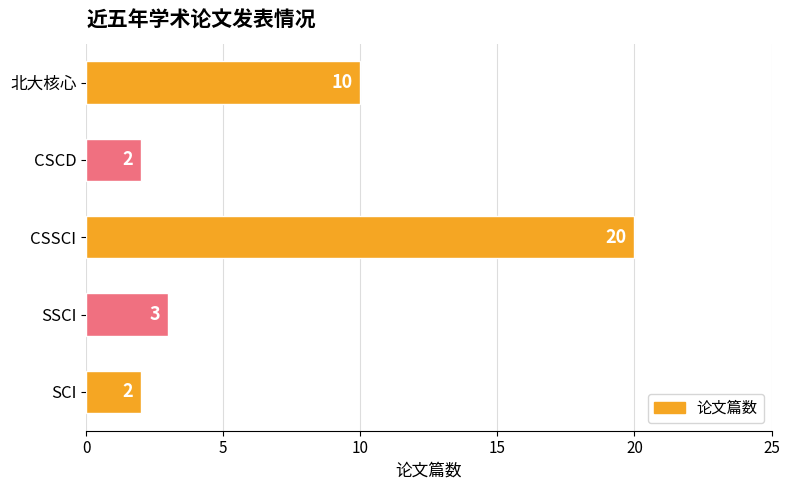

The value at CSSCI is 20. True or false?

True